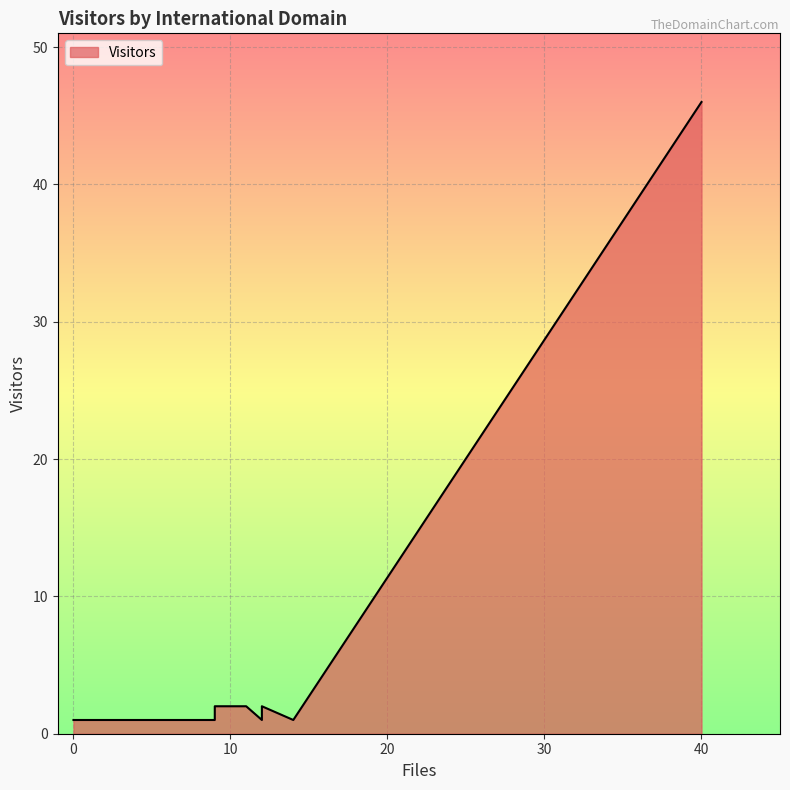

What is the minimum value shown in the chart?

1